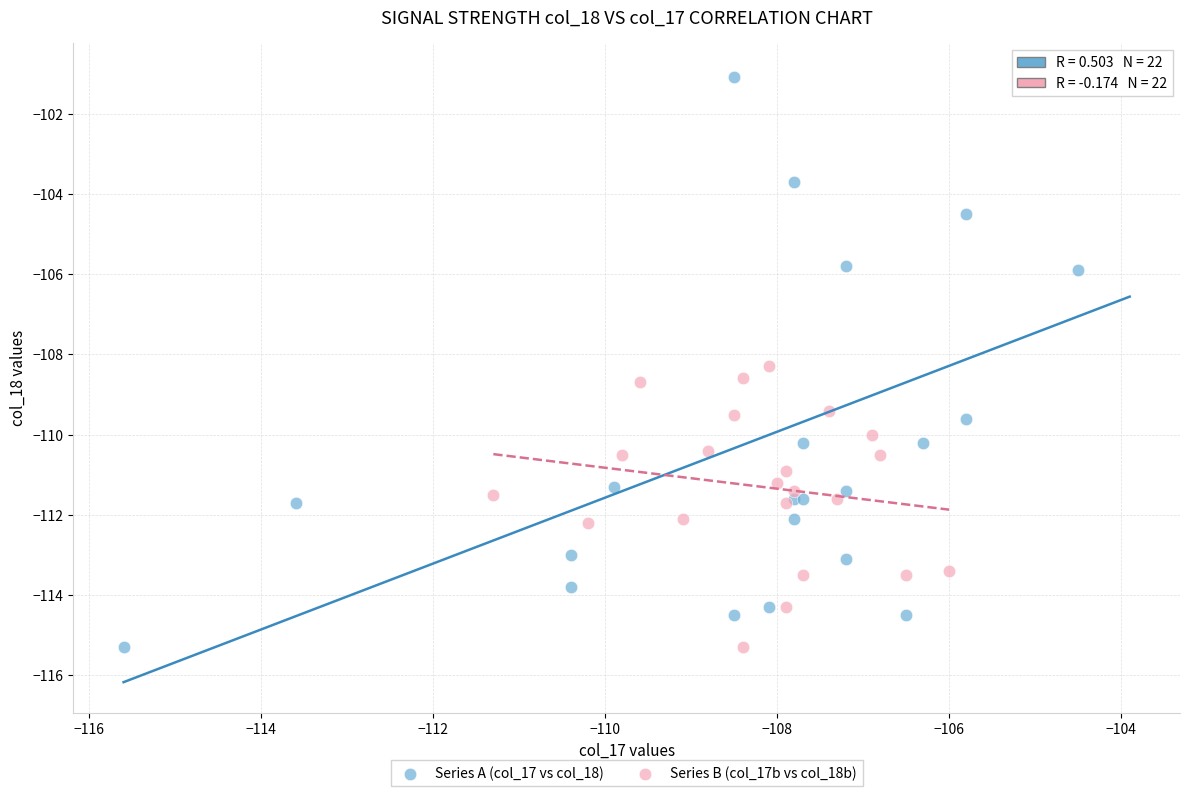

Which series has the largest Y range (max minus min)?

Series A (col_17 vs col_18)